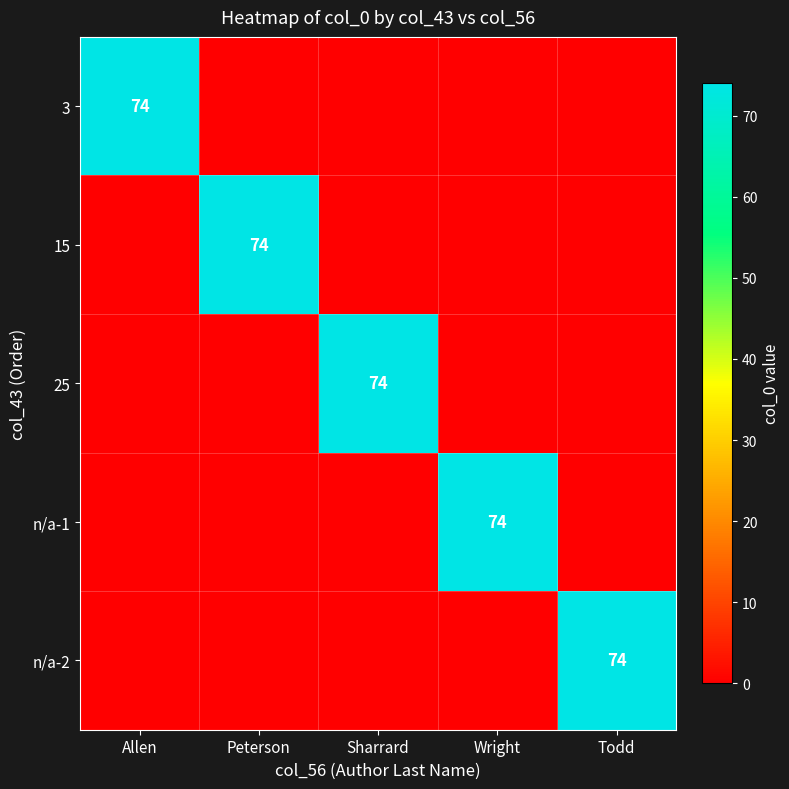

Is it true that 15 equals 39 at Peterson?

False